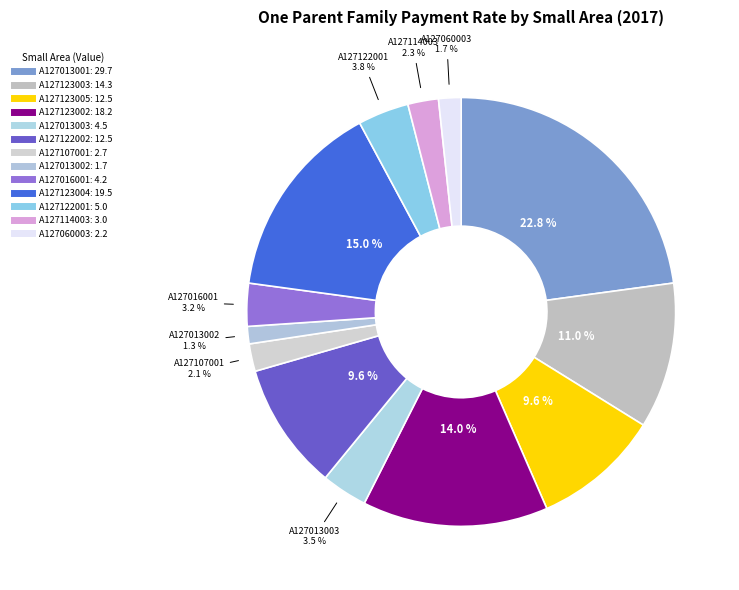

The A127122001 slice represents 4% of the pie. True or false?

True